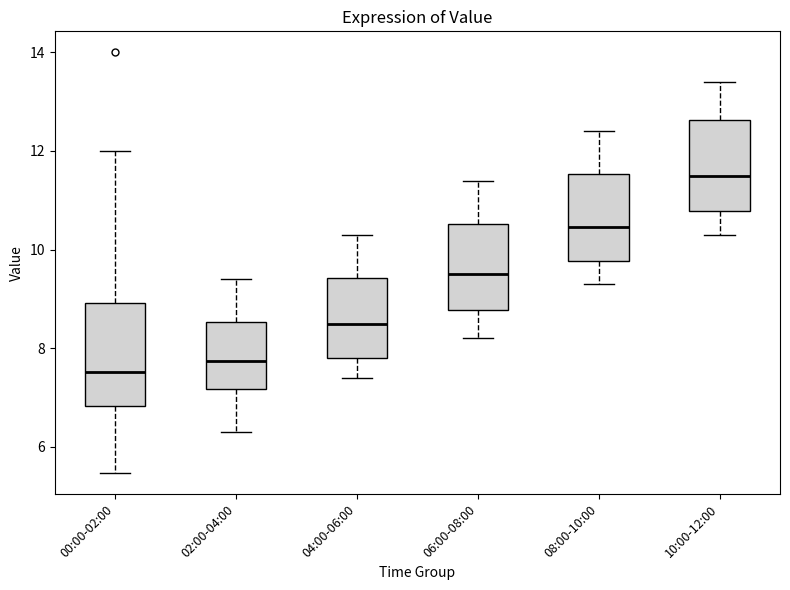

Reading left to right, read every box against the y-axis: the position of its median line, the range the box covers, and the ends of its whiskers. The values are not printed on the chart, so give them approximately, as read against the axis.

00:00-02:00: median 7.6, box 6.8 to 9.0, whiskers 5.4 to 12.0
02:00-04:00: median 7.8, box 7.2 to 8.6, whiskers 6.4 to 9.4
04:00-06:00: median 8.6, box 7.8 to 9.4, whiskers 7.4 to 10.4
06:00-08:00: median 9.6, box 8.8 to 10.6, whiskers 8.2 to 11.4
08:00-10:00: median 10.4, box 9.8 to 11.6, whiskers 9.4 to 12.4
10:00-12:00: median 11.6, box 10.8 to 12.6, whiskers 10.4 to 13.4